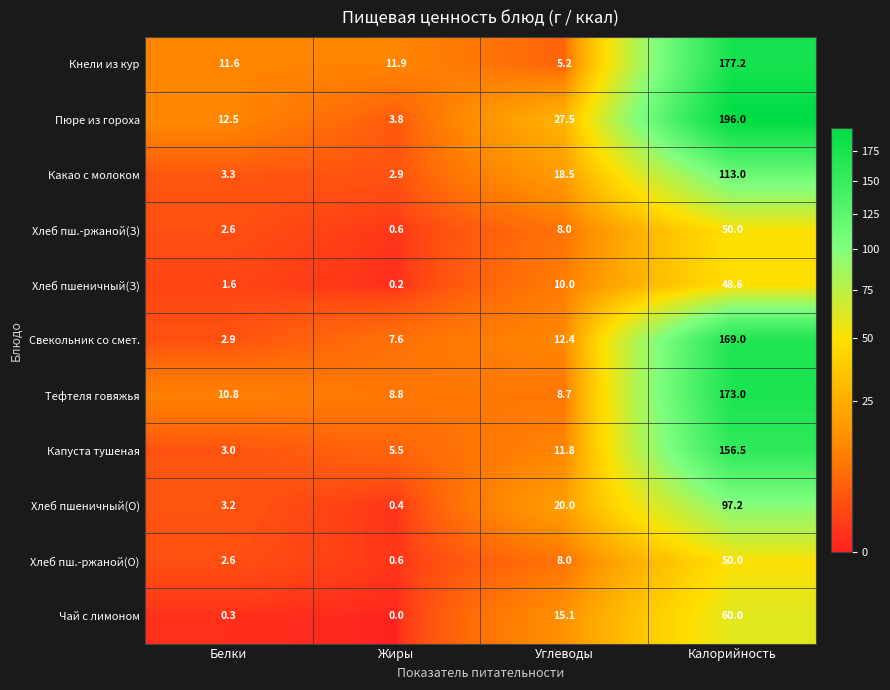

At which category does the chart reach its peak across all series?

Калорийность